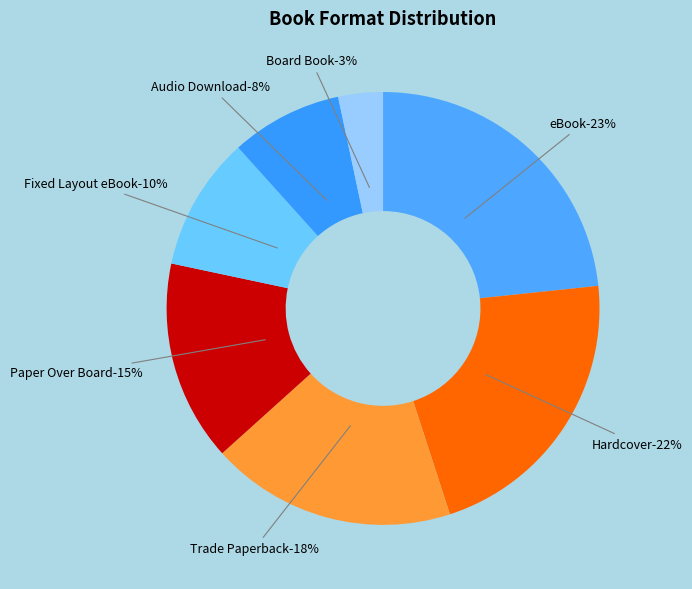

The Board Book slice represents 3% of the pie. True or false?

True